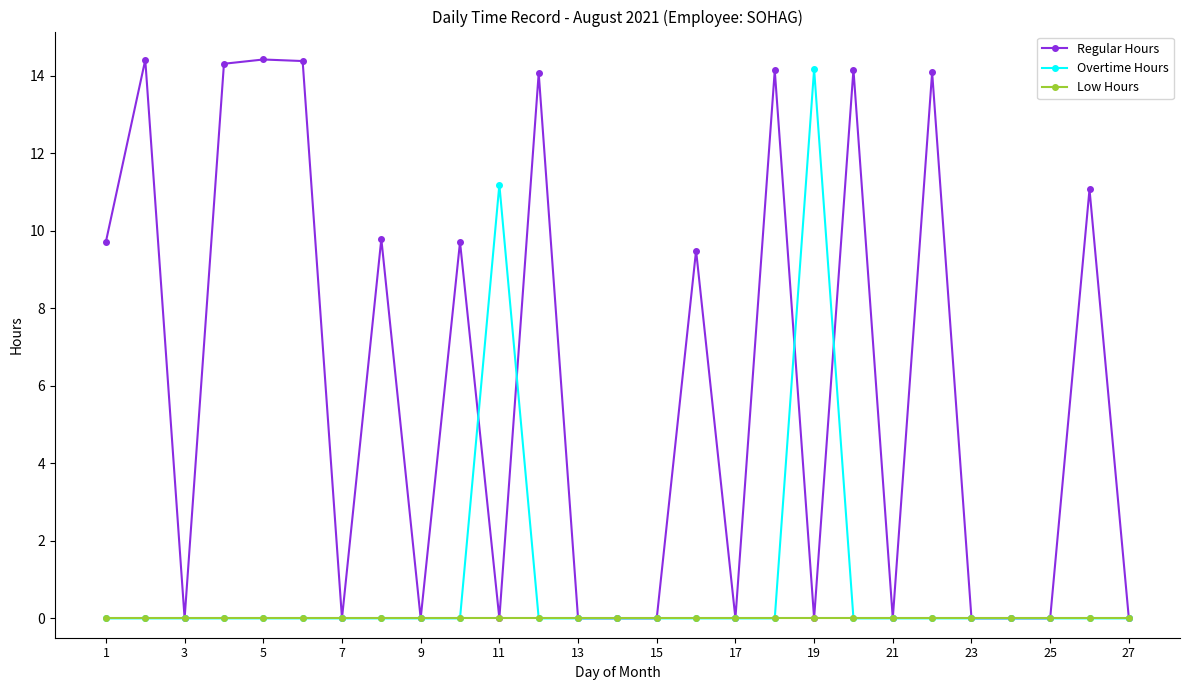

Which series has the largest total across all categories?

Regular Hours